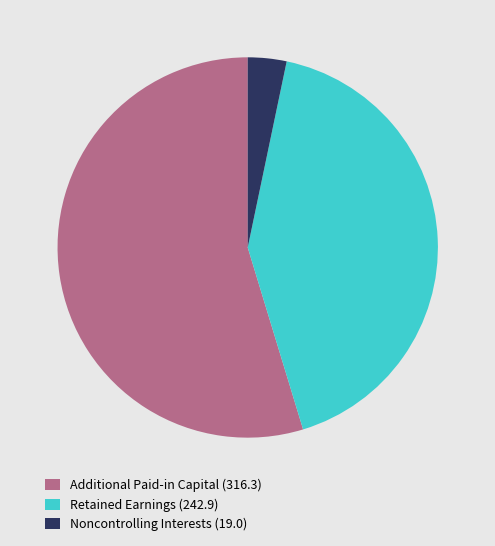

Between Additional Paid-in Capital (316.3) and Noncontrolling Interests (19.0), which is larger?

Additional Paid-in Capital (316.3)